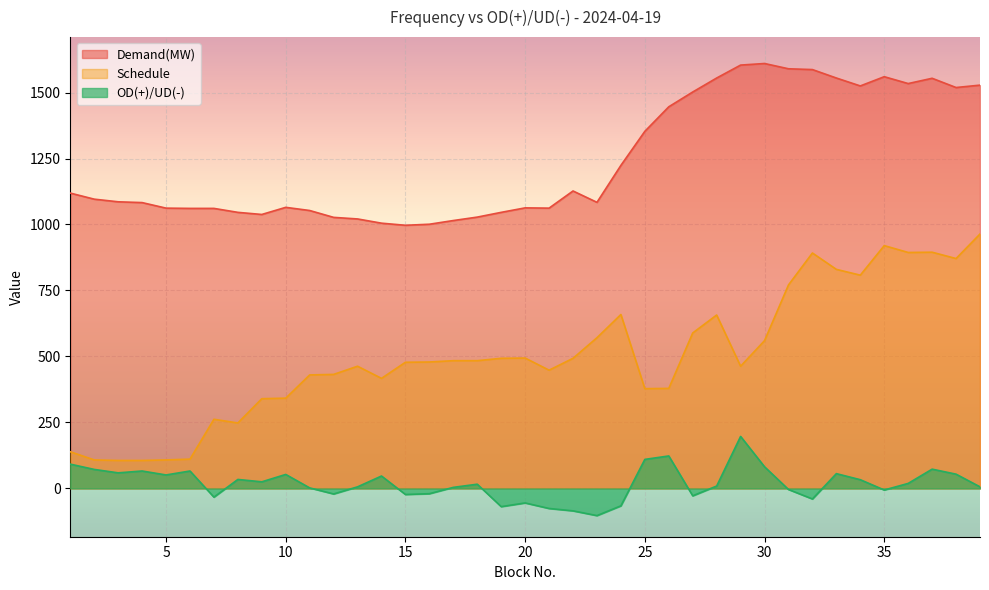

True or false: OD_UD and Schedule cross at least once.

False